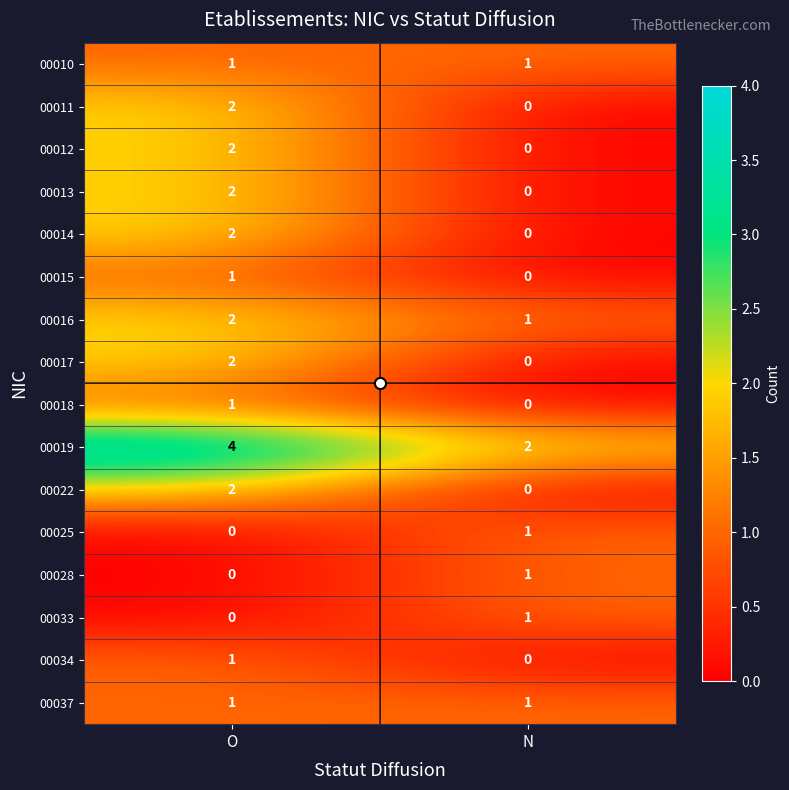

The 00019 series shows 2 at N. True or false?

True